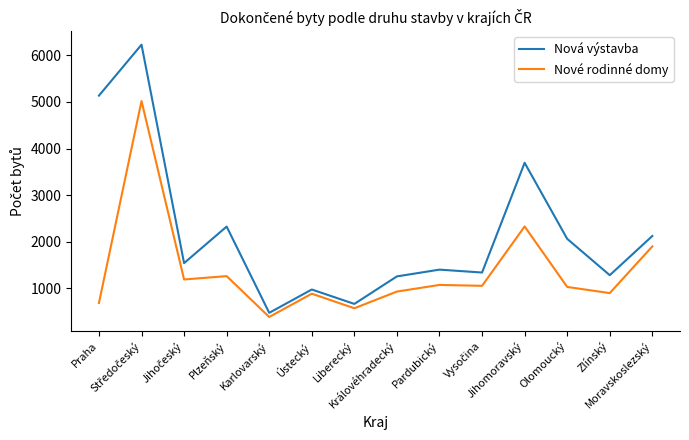

Which series has the largest range (max minus min)?

Nová výstavba